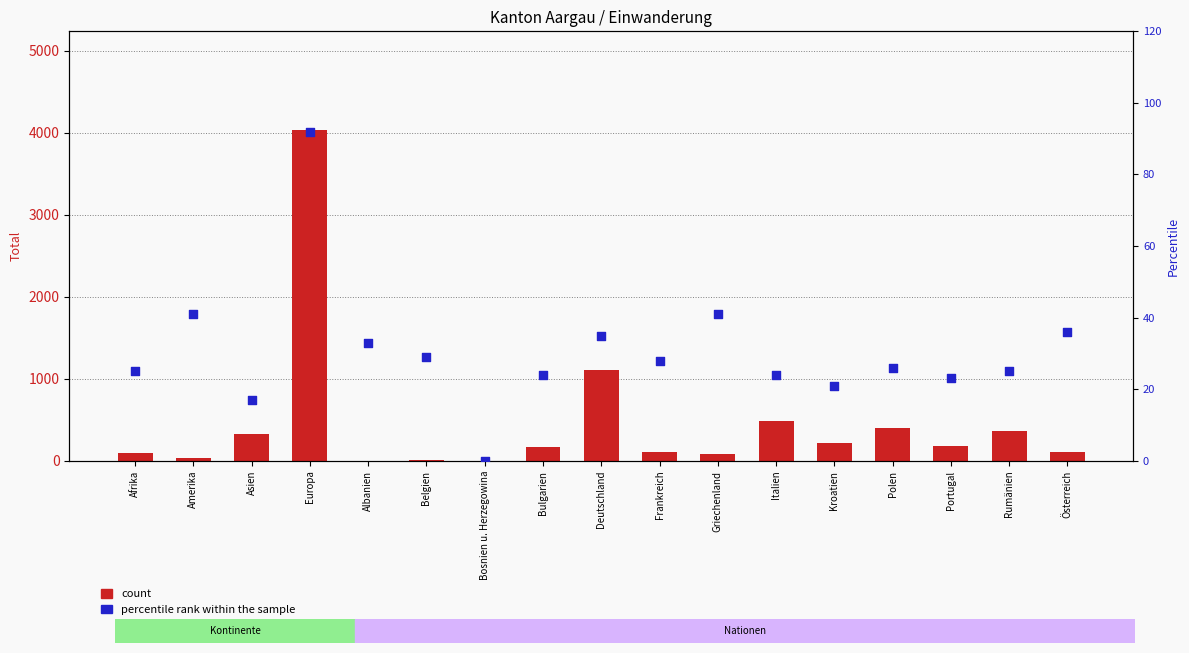

At how many categories does at least one series exceed 2500?

1